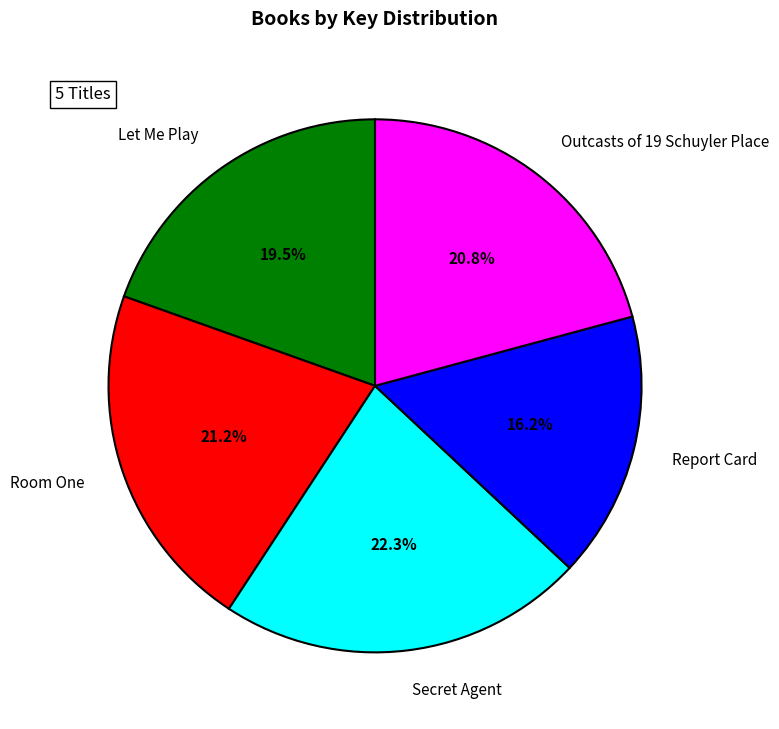

How many segments does this pie chart have?

5